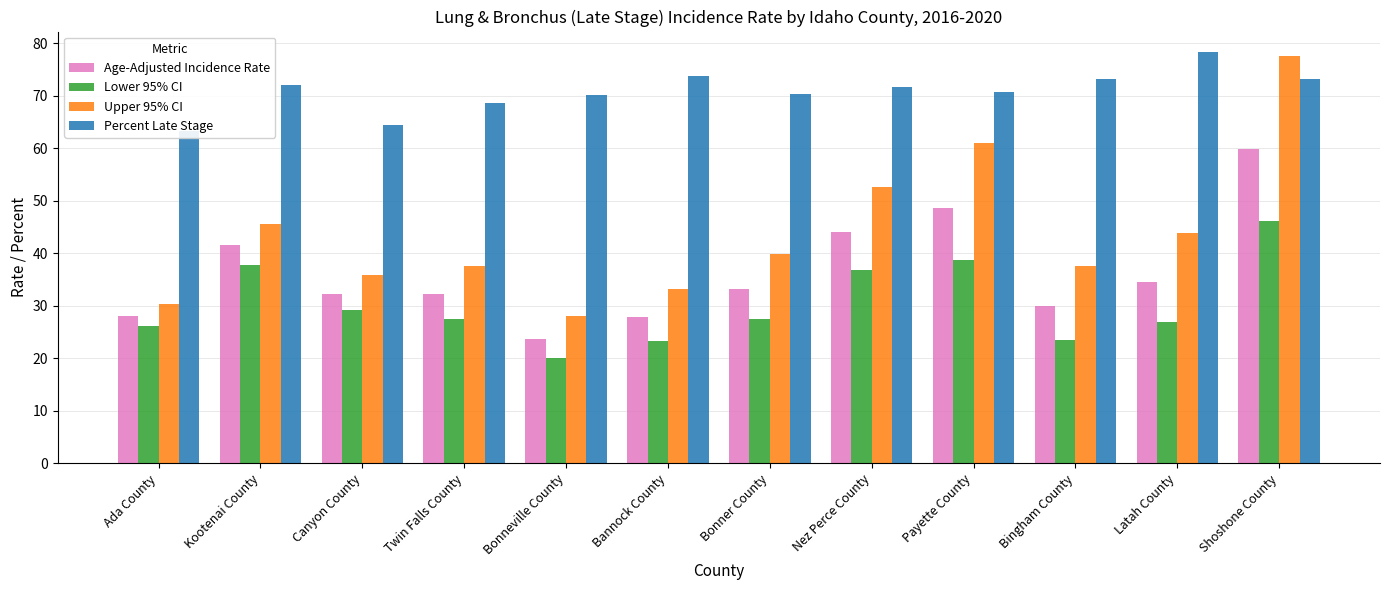

The Lower 95% CI series shows 27.5 at Bonner County. True or false?

True